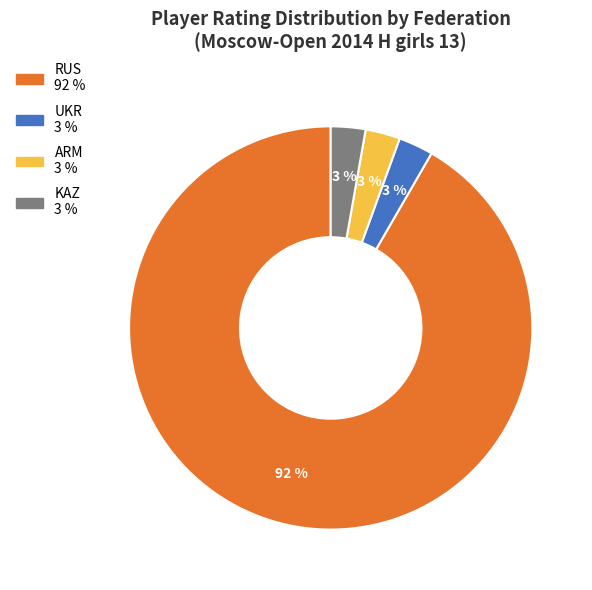

Is there any slice that represents more than half of the pie?

Yes